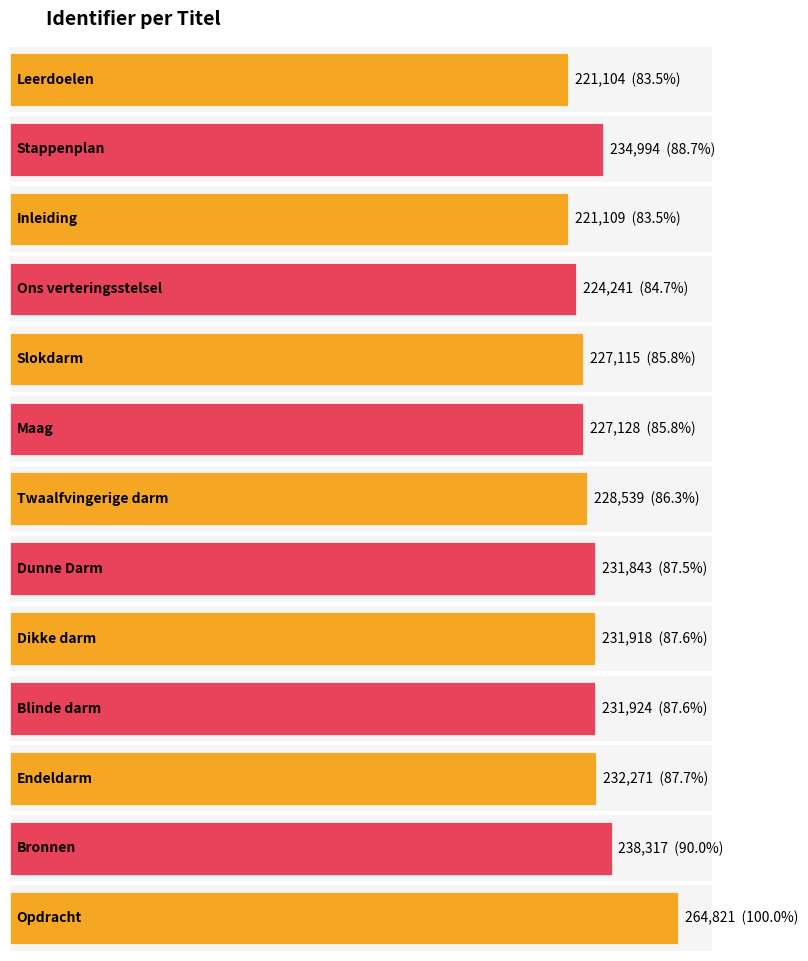

Count the number of values greater than 231843.

6